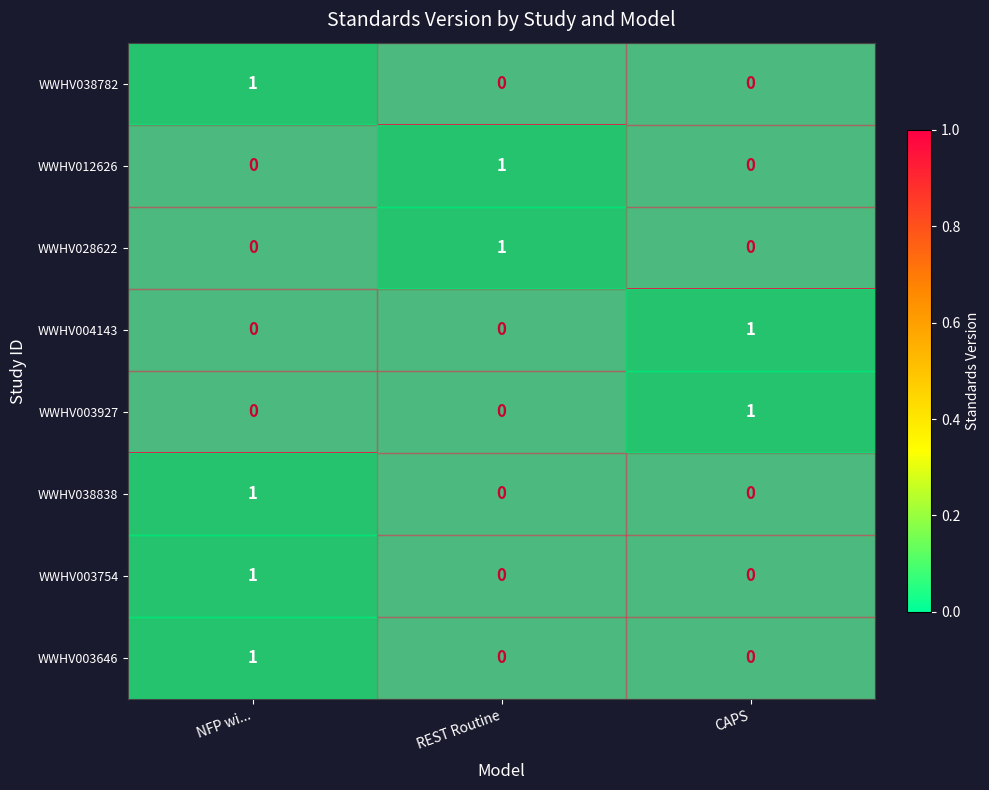

At how many categories does at least one series exceed 0?

3